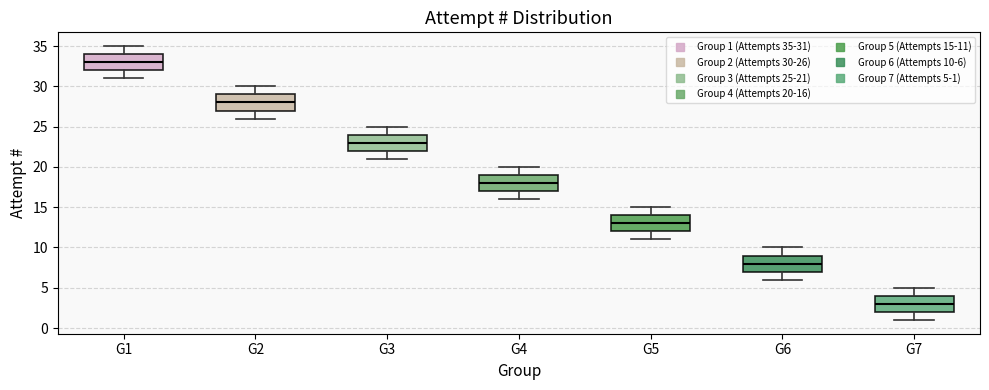

Where does the median line of the box for G2 sit on the y-axis? The values are not printed on the chart, so give them approximately, as read against the axis.

28